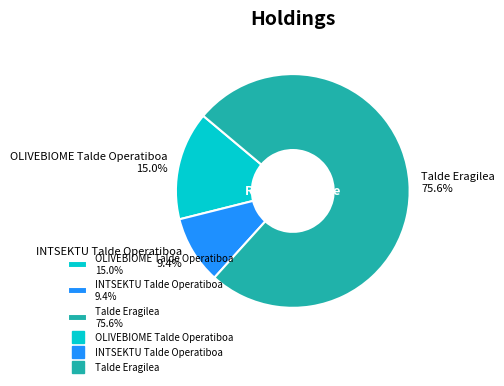

How many slices are in this pie chart?

3